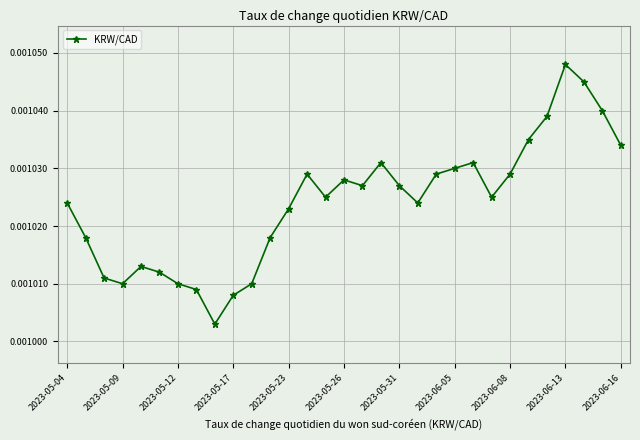

How many categories are shown in the chart?

31